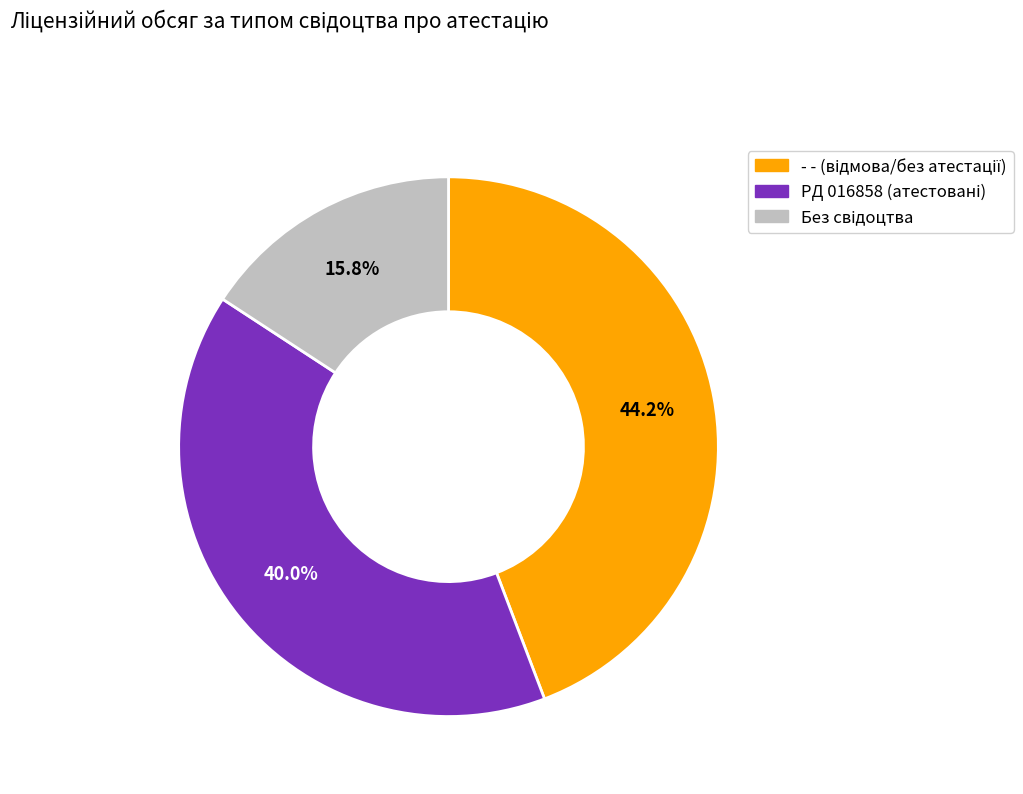

Is there any slice that represents more than half of the pie?

No